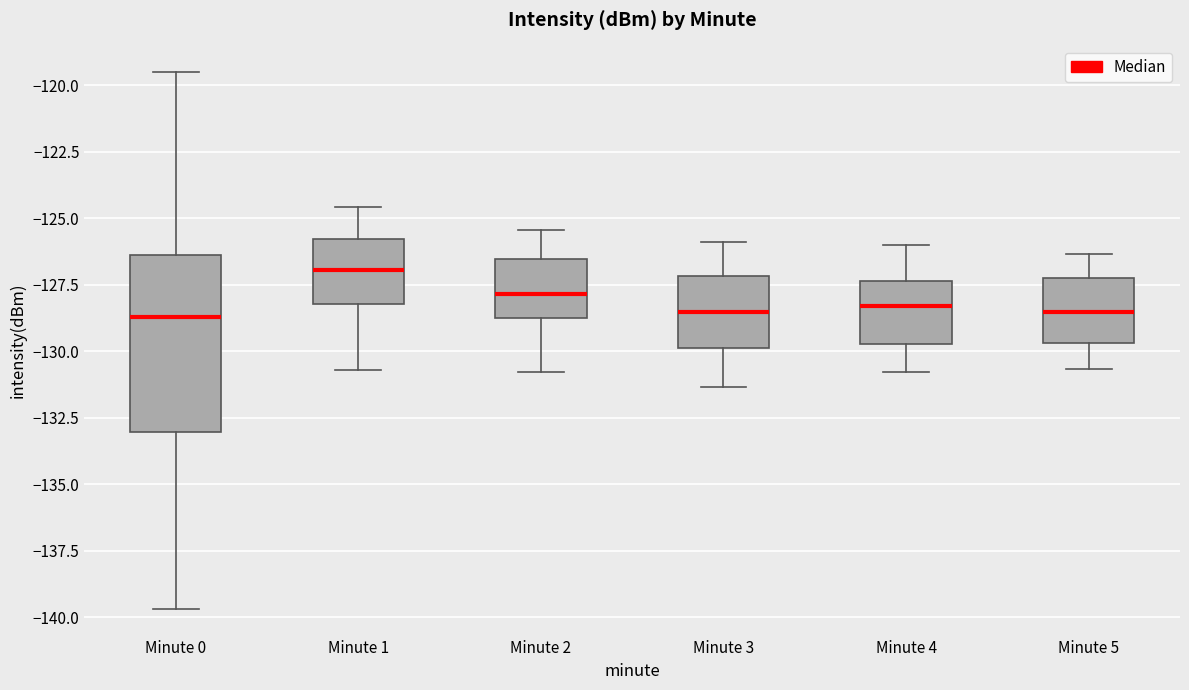

Reading left to right, read every box against the y-axis: the position of its median line, the range the box covers, and the ends of its whiskers. The values are not printed on the chart, so give them approximately, as read against the axis.

Minute 0: median -128.5, box -133.0 to -126.5, whiskers -139.5 to -119.5
Minute 1: median -127.0, box -128.0 to -126.0, whiskers -130.5 to -124.5
Minute 2: median -128.0, box -128.5 to -126.5, whiskers -131.0 to -125.5
Minute 3: median -128.5, box -130.0 to -127.0, whiskers -131.5 to -126.0
Minute 4: median -128.5, box -129.5 to -127.5, whiskers -131.0 to -126.0
Minute 5: median -128.5, box -129.5 to -127.0, whiskers -130.5 to -126.5